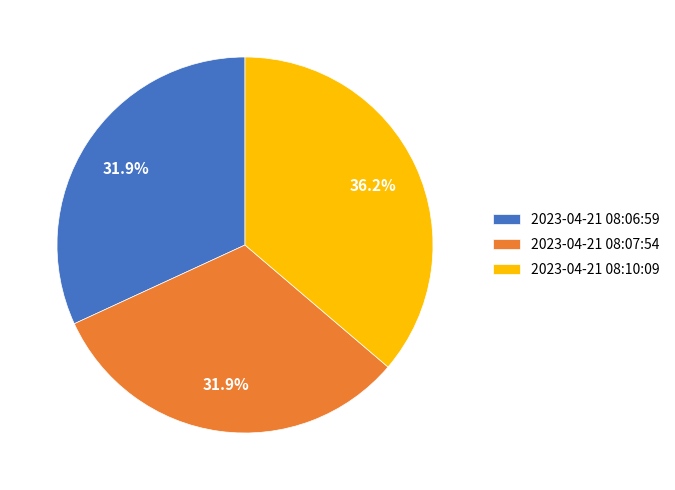

Does 2023-04-21 08:06:59 represent more than half of the total?

No